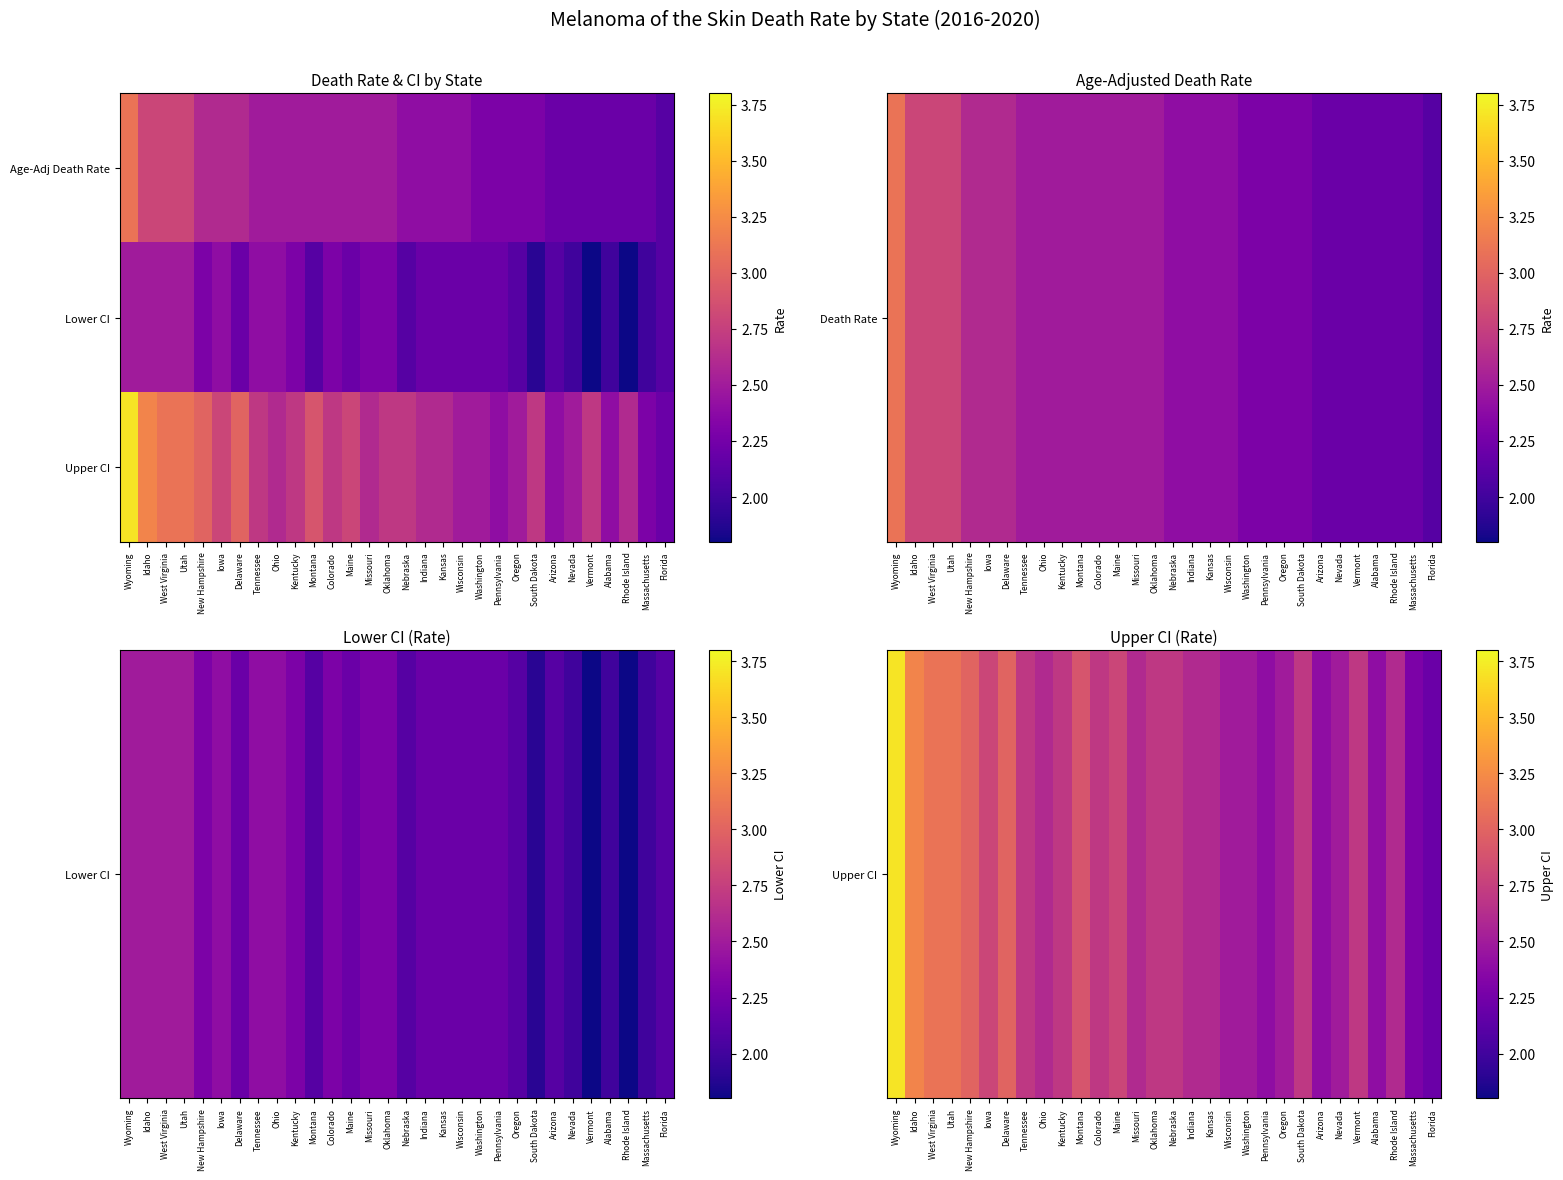

What is the spread (max minus min) of values at Nevada?

0.5